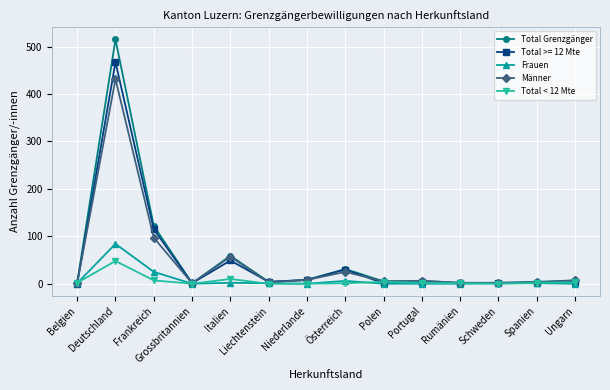

Which series has the widest spread of values?

Total Grenzgänger